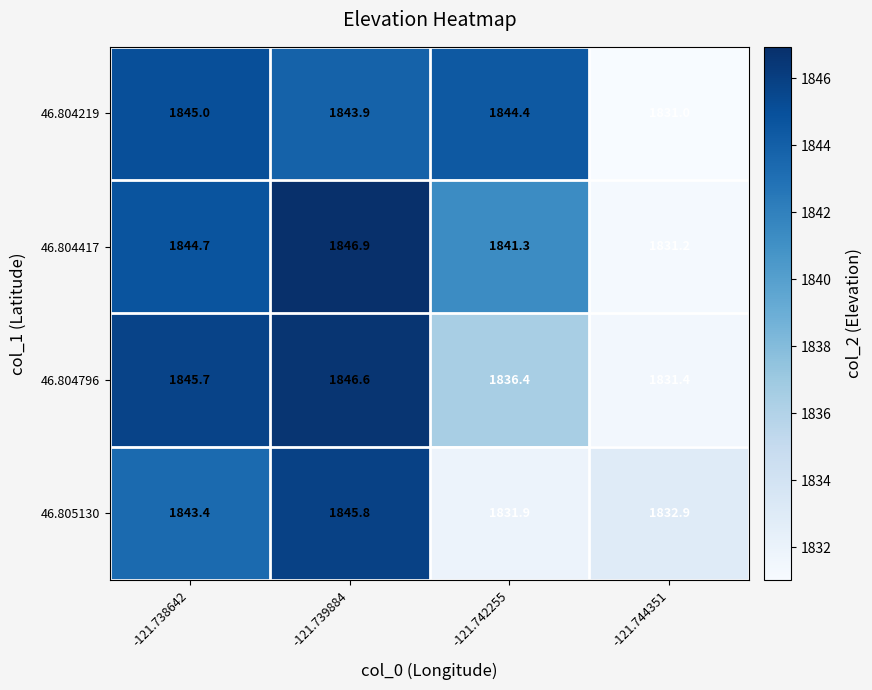

The 46.804796 series shows 453.3 at -121.742255. True or false?

False